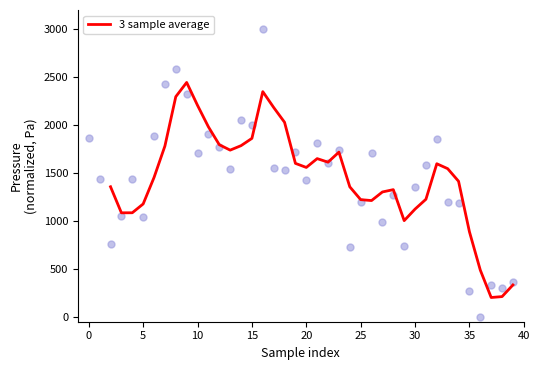

What is the minimum value for 3 sample average?

202.5